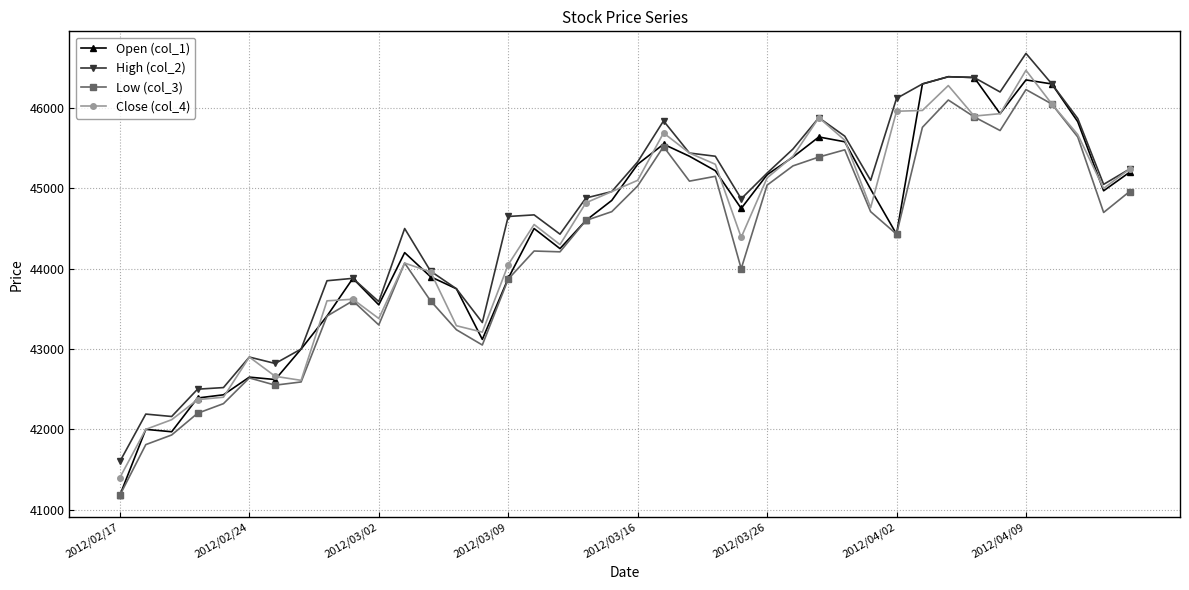

True or false: High (col_2) has more than 0 points higher than both neighbors.

True